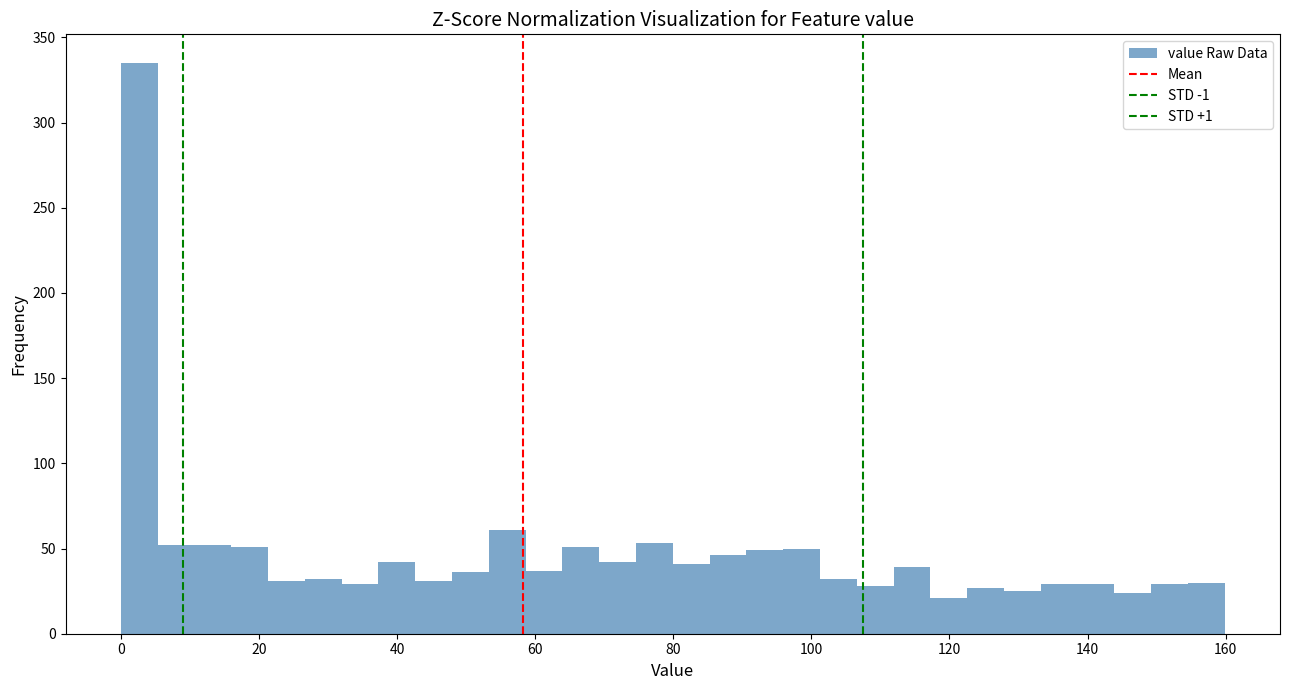

Read against the x-axis, roughly where is the centre of the tallest bar?

2